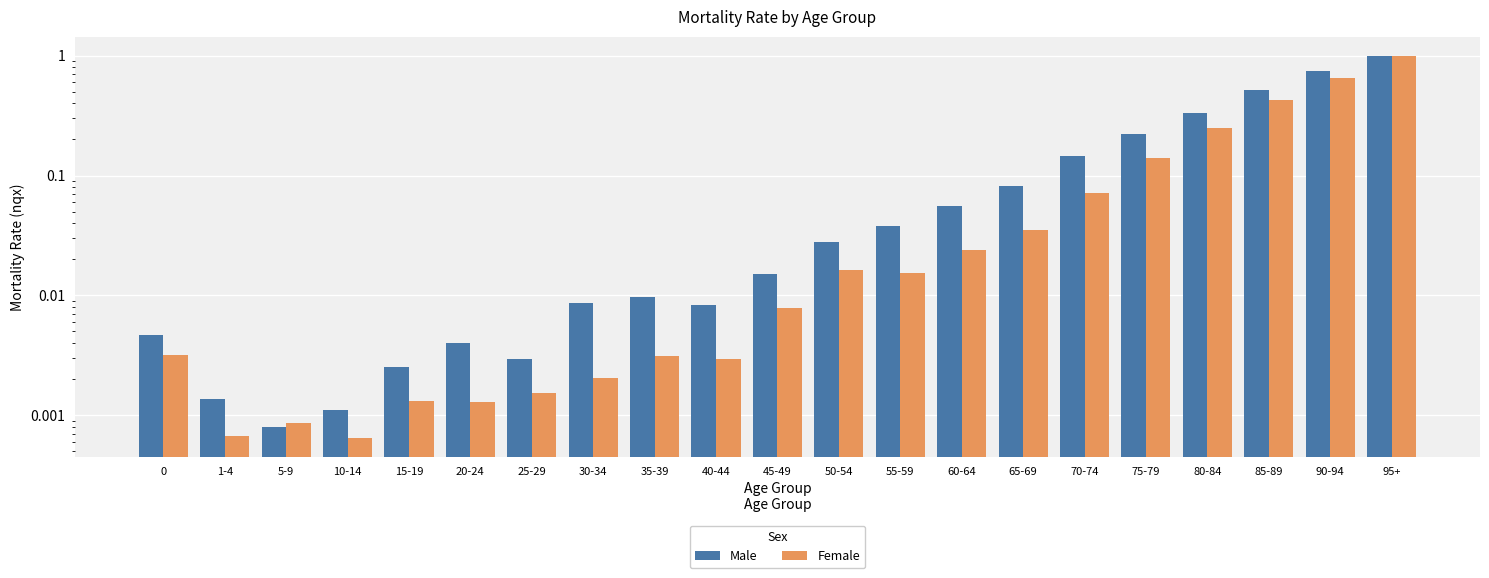

What is the difference between the Male values at 15-19 and 95+?

1.0